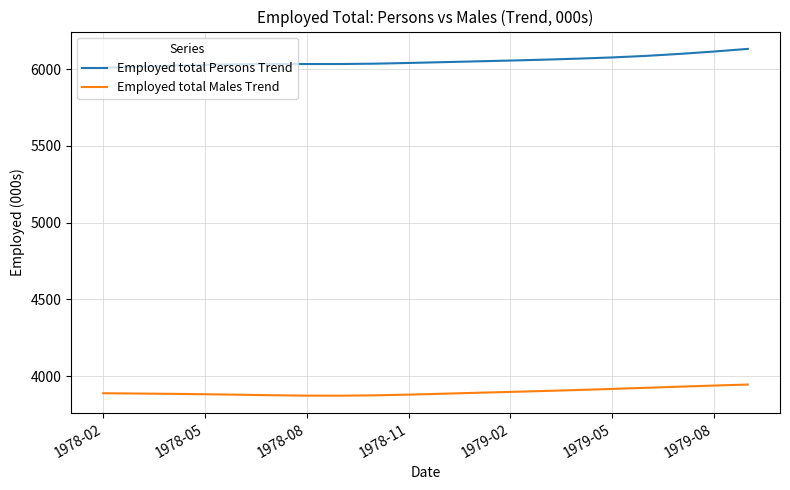

What are all the series names shown in the legend?

Employed total Persons Trend, Employed total Males Trend